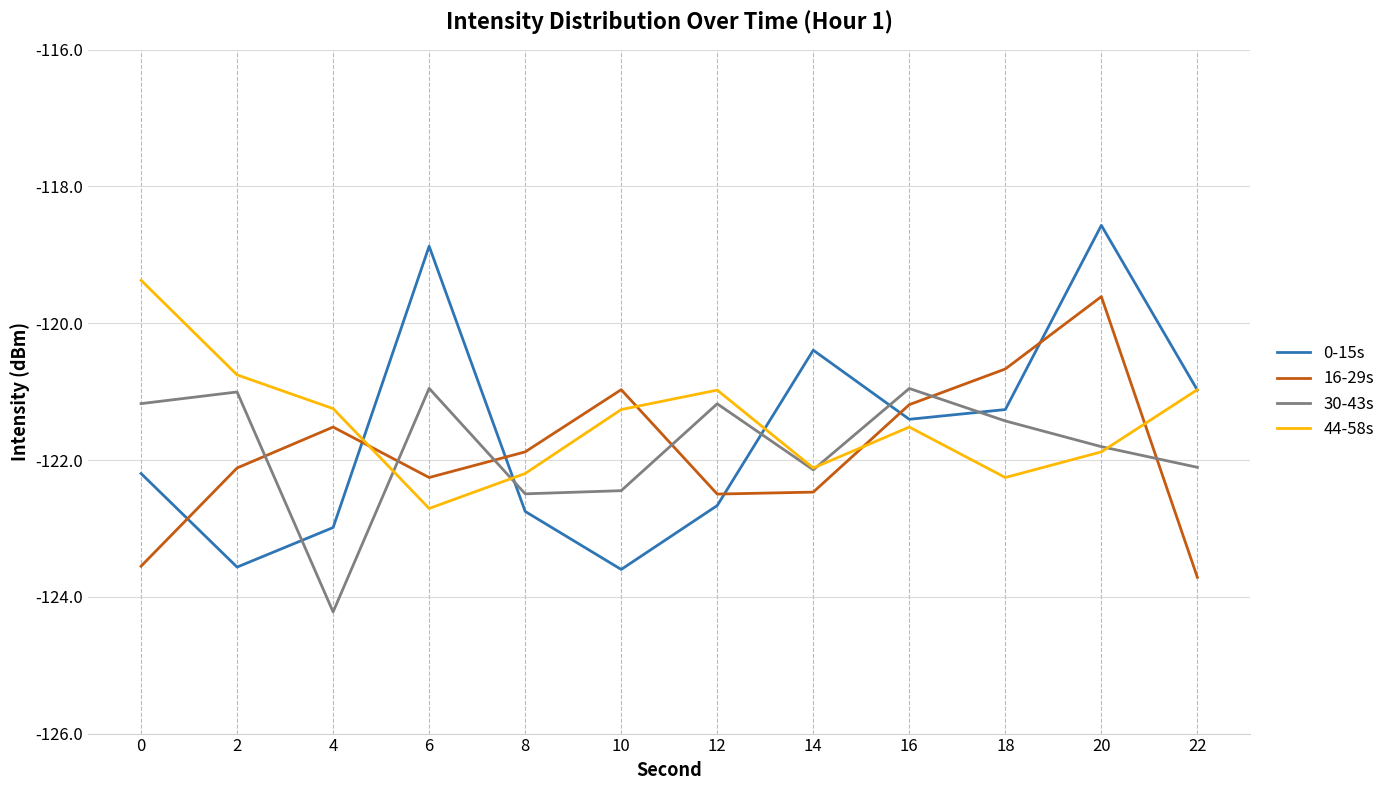

Which series ends up on top after the final intersection of 30-43s and 44-58s?

44-58s